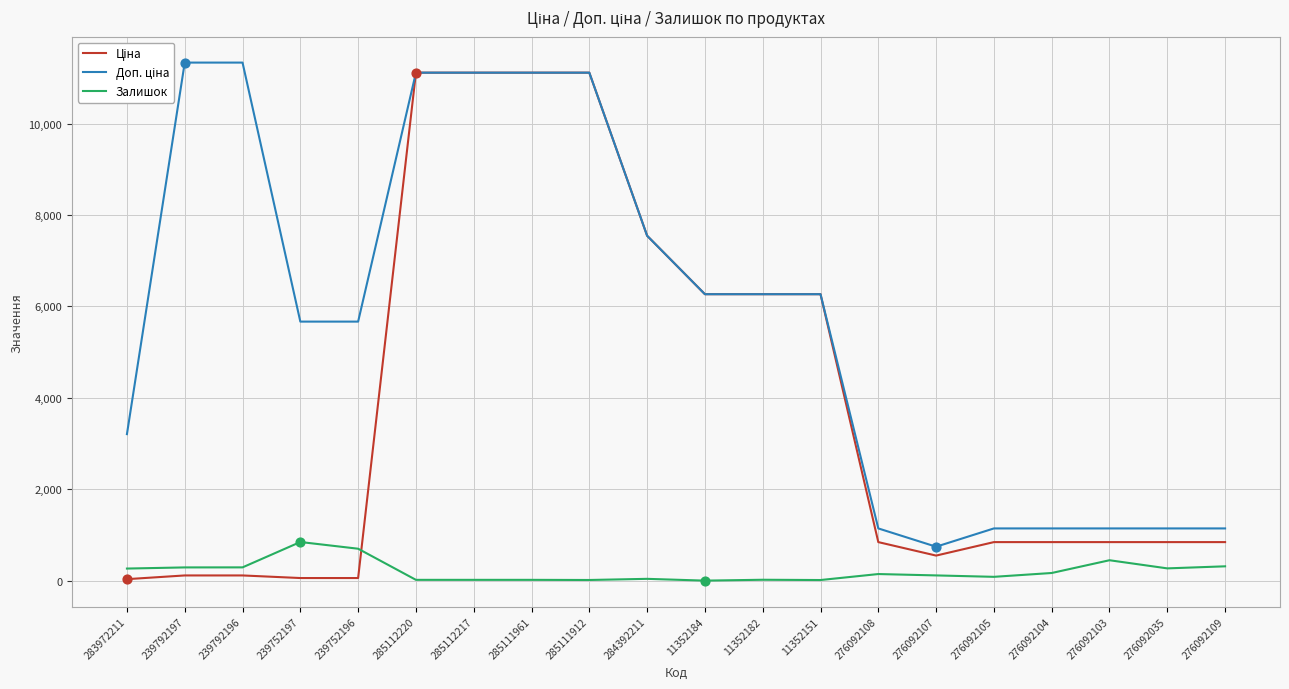

True or false: Залишок has a value of 144.0 at 276092108.

True